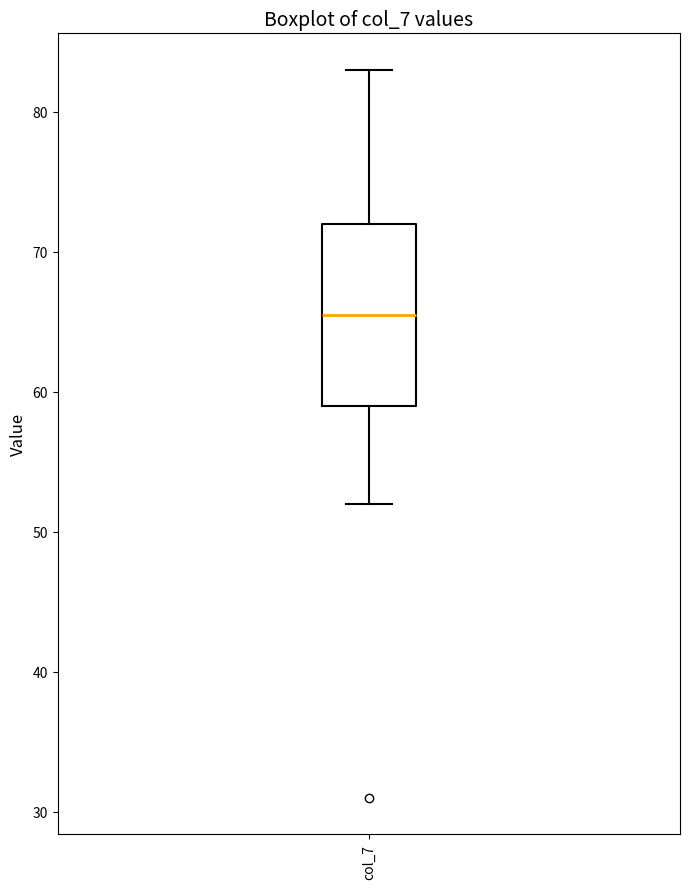

Where does the median line of the box for col_7 sit on the y-axis? The values are not printed on the chart, so give them approximately, as read against the axis.

66